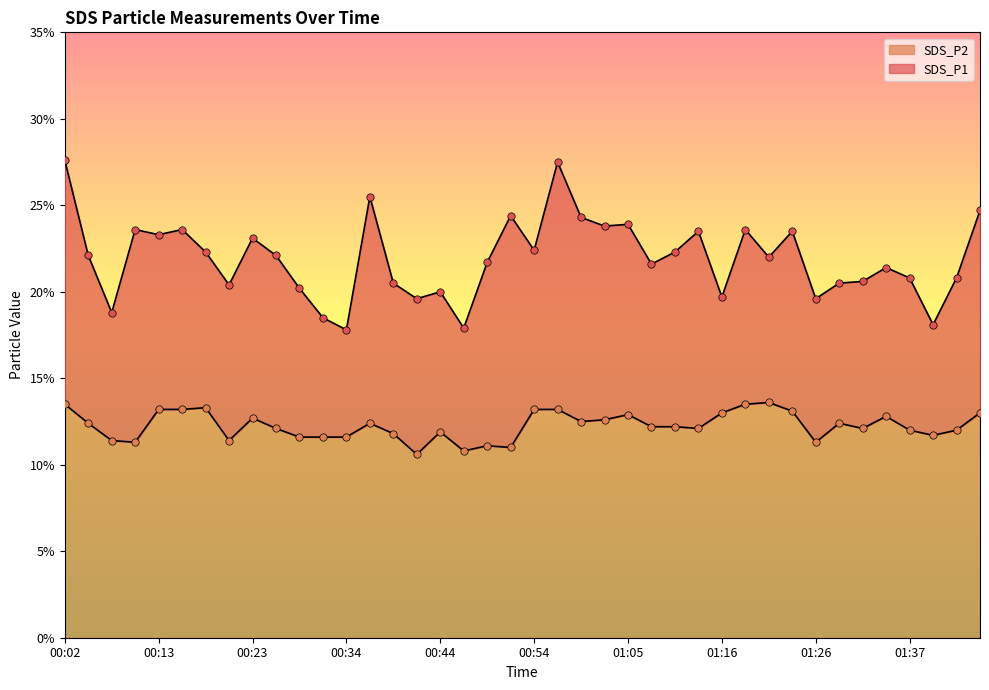

Is the value of SDS_P1 at 00:59 greater than the value of SDS_P2 at 01:13?

Yes